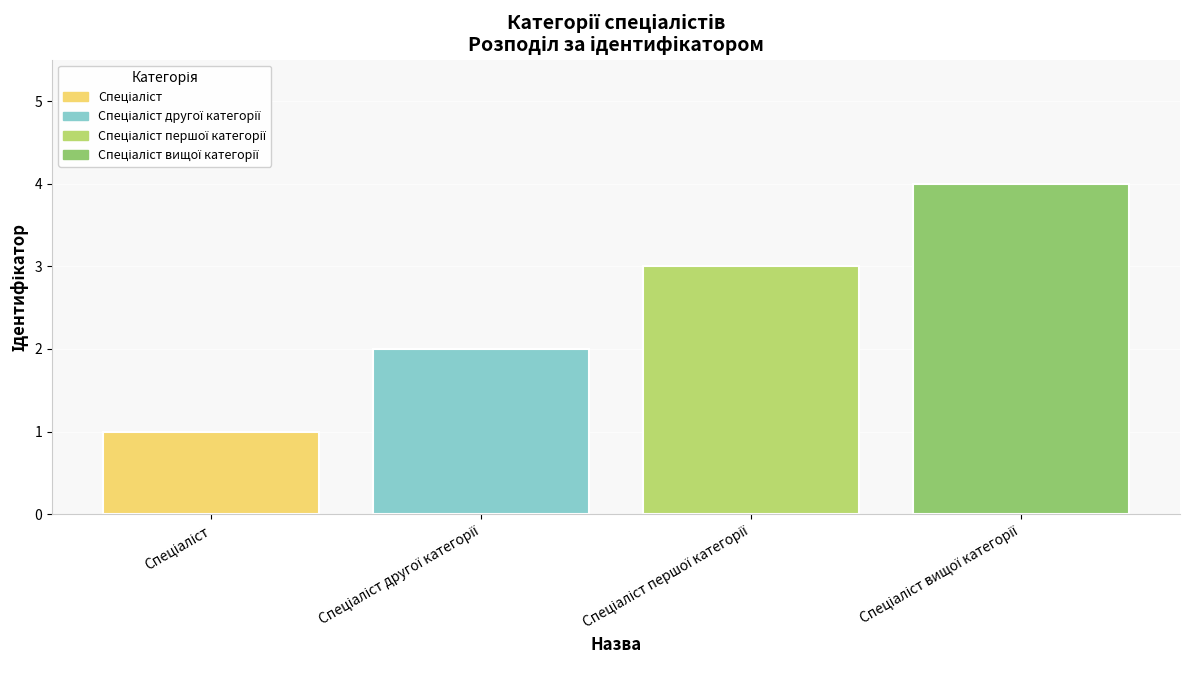

What is the maximum value shown in the chart?

4